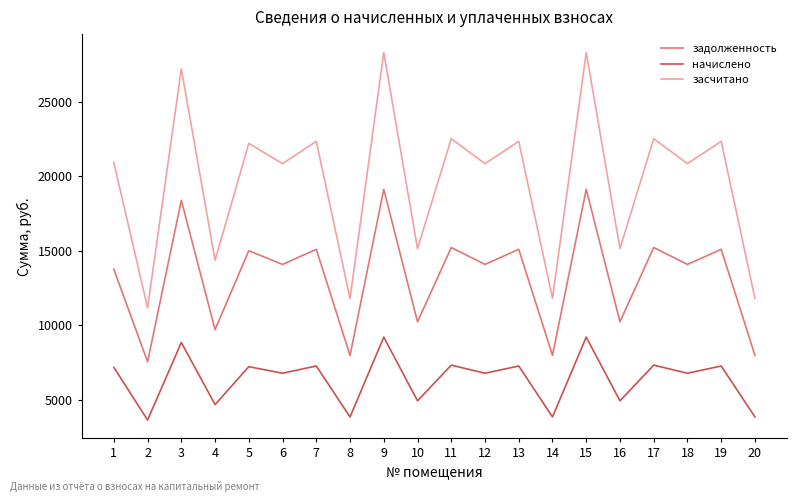

True or false: начислено has more than 0 interior local peaks.

True